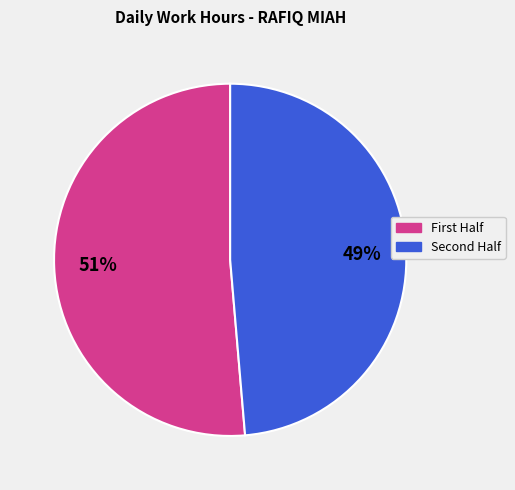

To the nearest percent, what is the average slice percentage?

50%